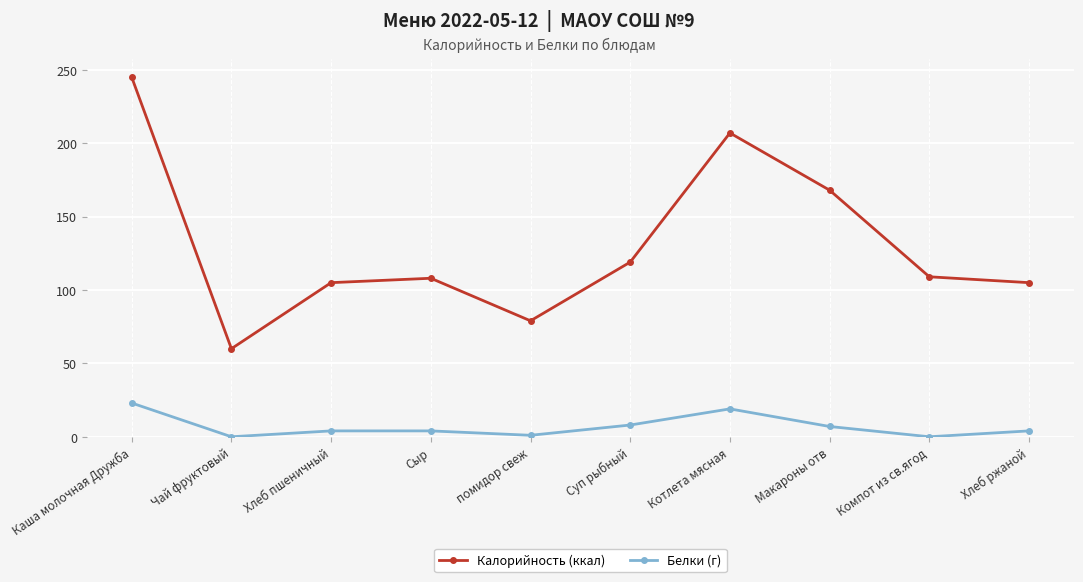

At which category does Калорийность (ккал) reach its first local valley?

Чай фруктовый